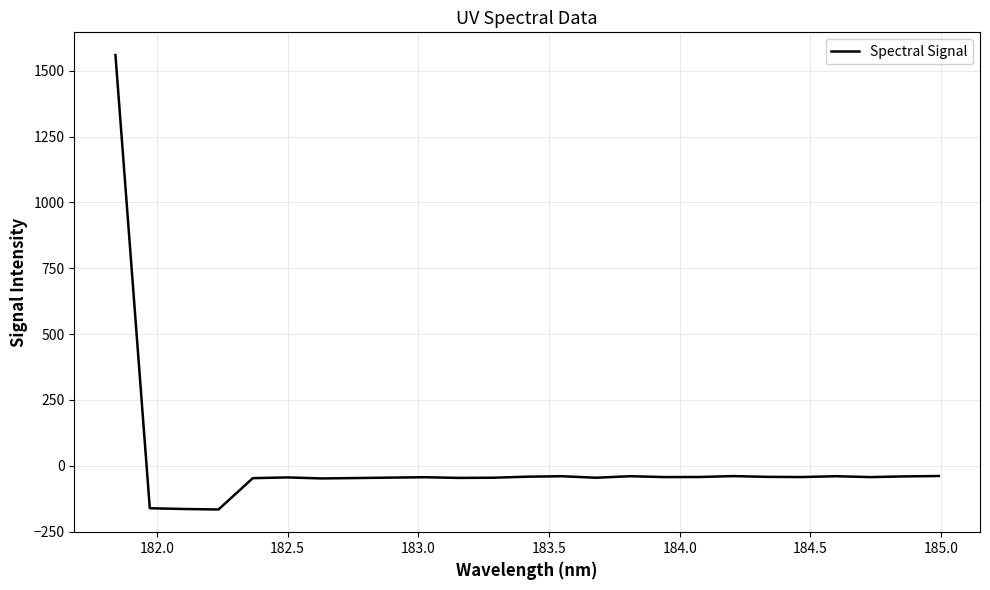

What is the difference between the maximum and minimum values?

1725.9